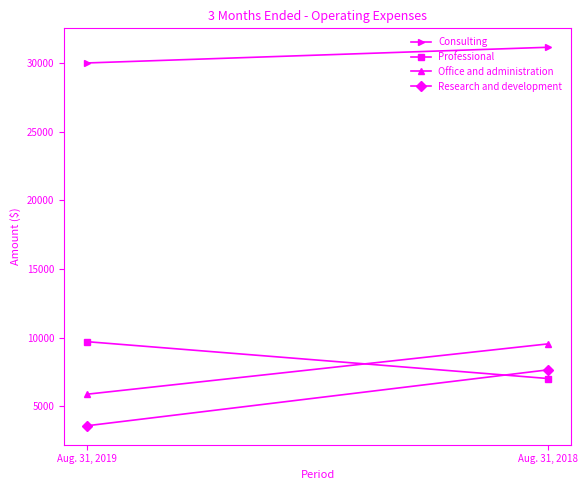

Is the value of Professional at Aug. 31, 2019 greater than the value of Office and administration at Aug. 31, 2018?

Yes